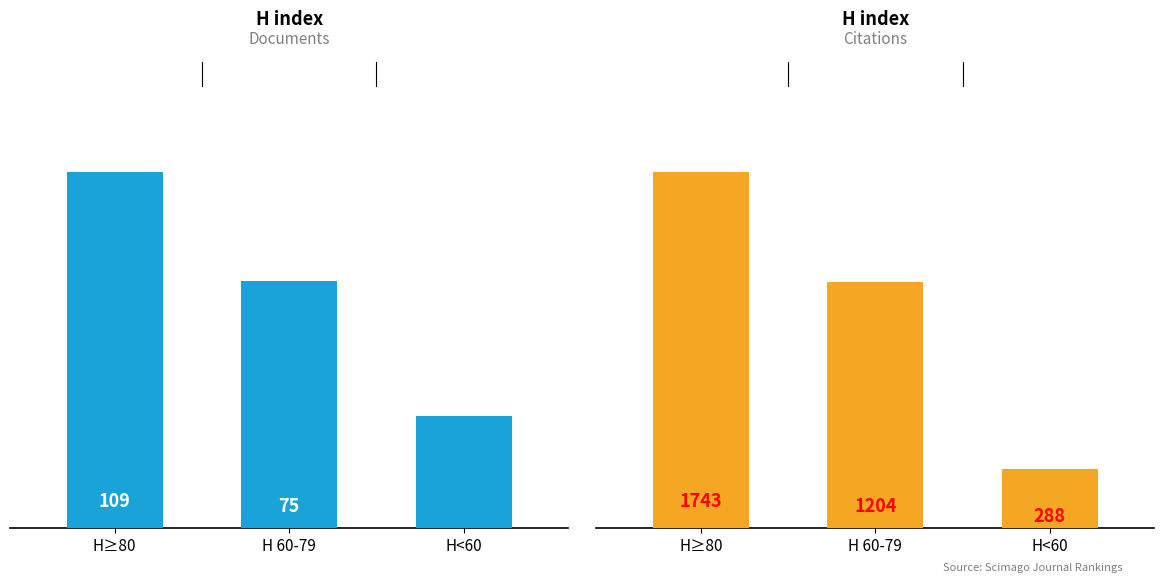

Rank the series at H<60 from highest to lowest value.

Citations, Documents